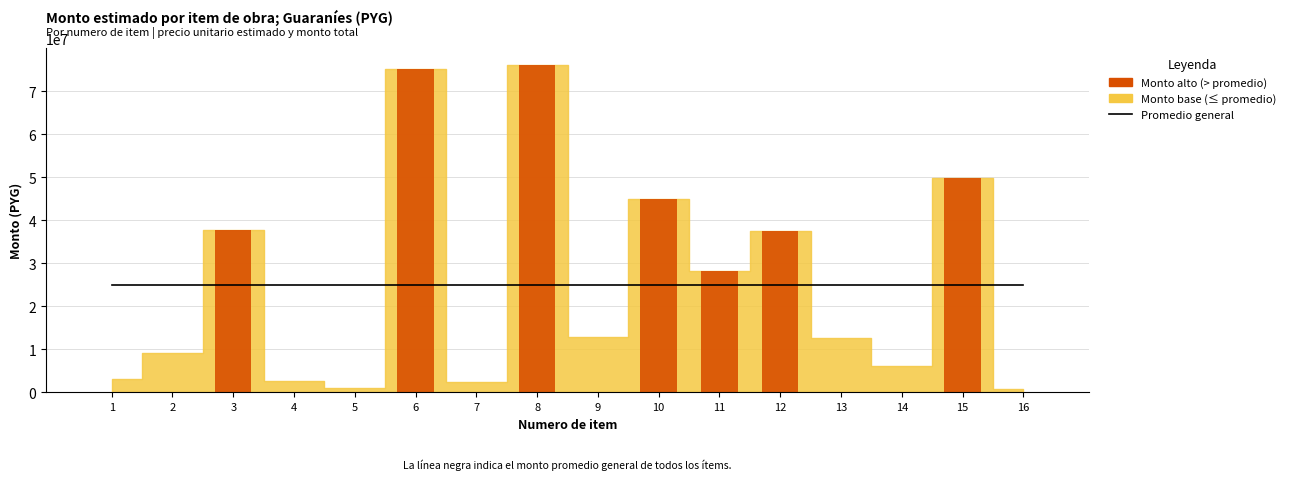

Count the number of categories in the chart.

16